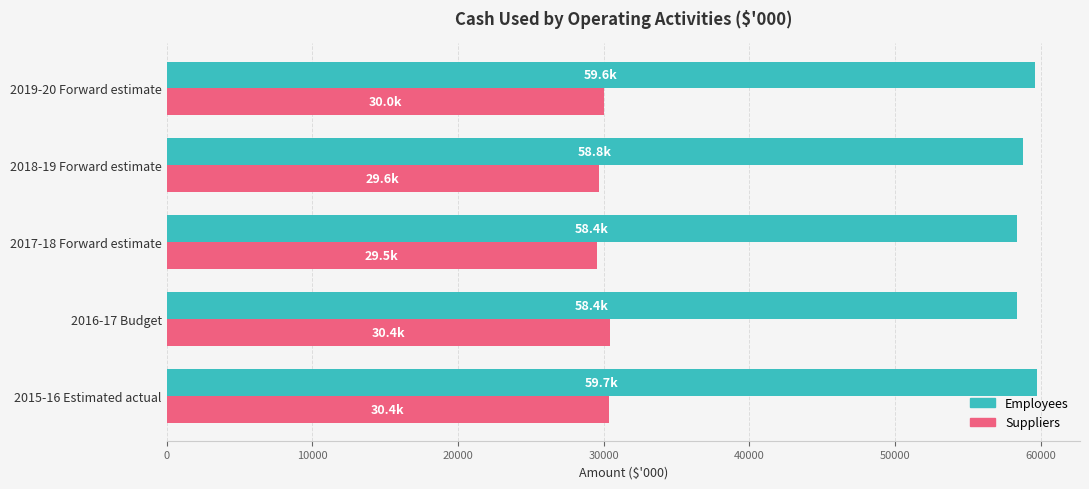

What is the spread (max minus min) of values at 2017-18 Forward estimate?

28876